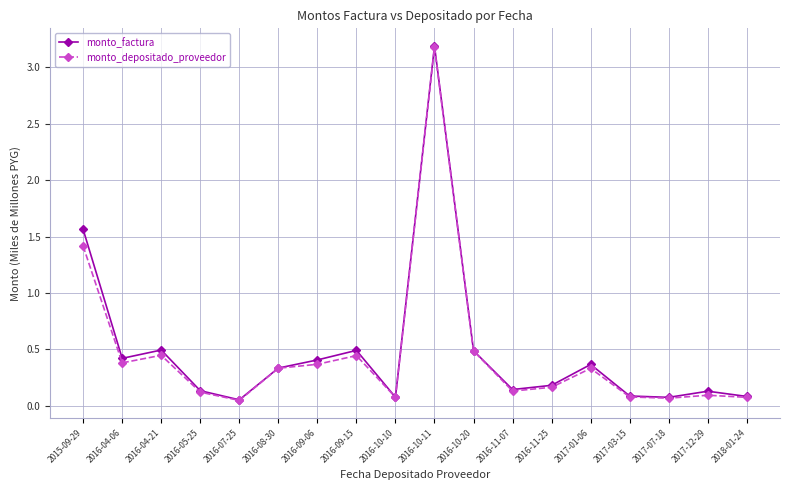

In monto_depositado_proveedor, how many points are lower than both neighbors (excluding endpoints)?

5